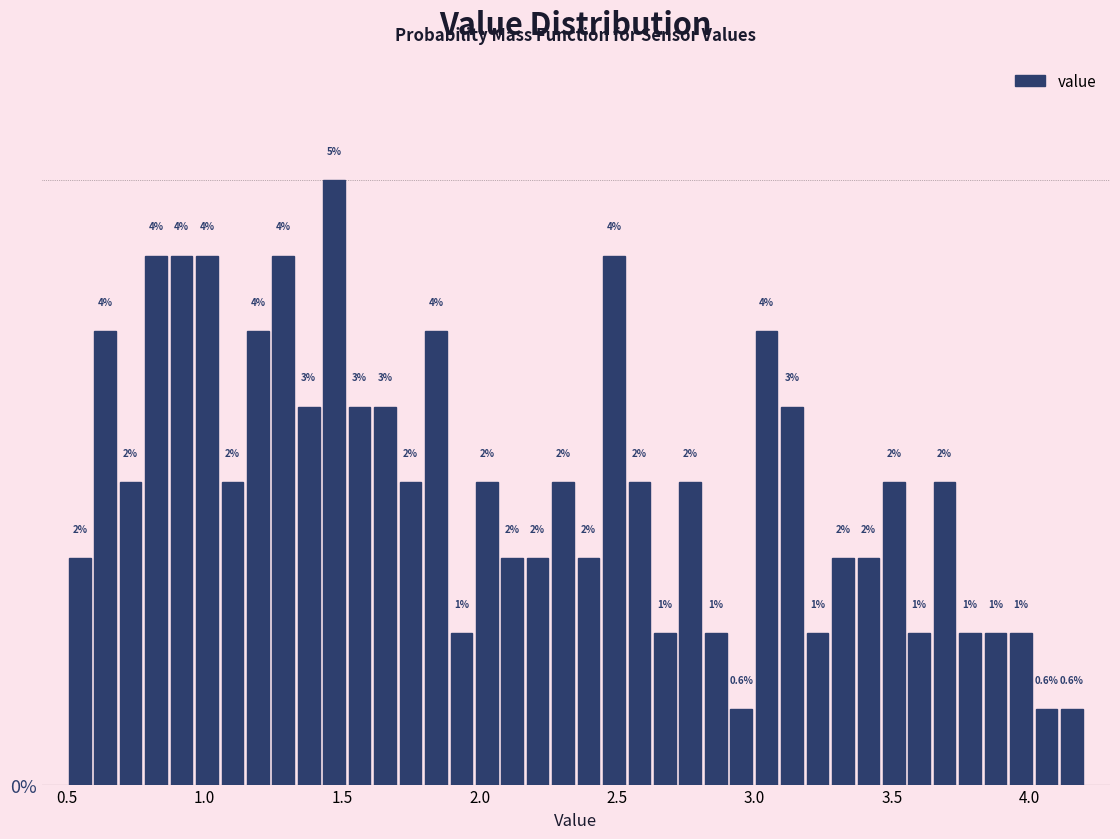

Around what value on the x-axis is the tallest bar? Give the approximate position of its centre, as read against the axis.

1.45